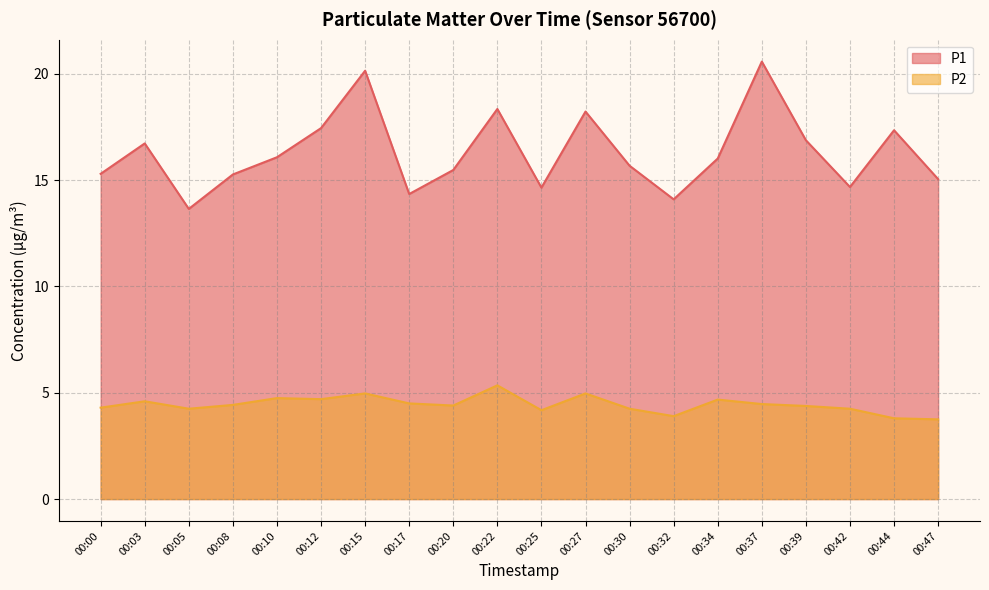

Reading left to right, extract all data points from this chart.

P1: 00:00=15.3	00:03=16.7	00:05=13.7	00:08=15.3	00:10=16.1	00:12=17.4	00:15=20.1	00:17=14.3	00:20=15.5	00:22=18.4	00:25=14.7	00:27=18.2	00:30=15.7	00:32=14.1	00:34=16.0	00:37=20.6	00:39=16.9	00:42=14.7	00:44=17.4	00:47=15.1
P2: 00:00=4.3	00:03=4.6	00:05=4.2	00:08=4.4	00:10=4.8	00:12=4.7	00:15=5.0	00:17=4.5	00:20=4.4	00:22=5.3	00:25=4.2	00:27=5.0	00:30=4.2	00:32=3.9	00:34=4.7	00:37=4.5	00:39=4.4	00:42=4.2	00:44=3.8	00:47=3.8